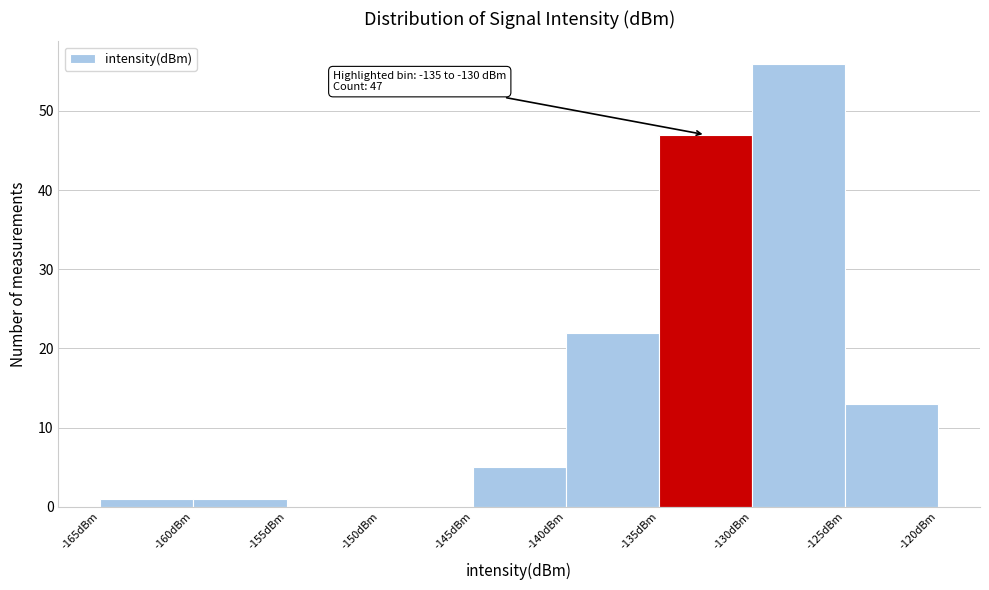

Over which range of the x-axis is the bar tallest?

-130 to -125